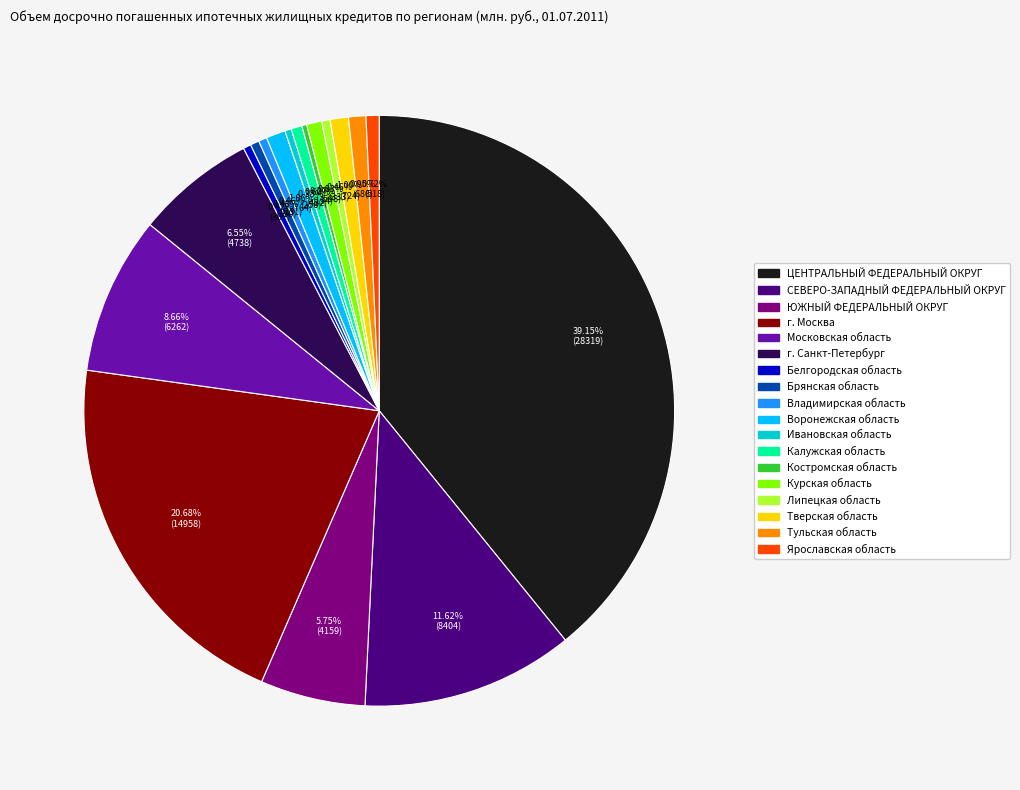

Which slice is the largest?

ЦЕНТРАЛЬНЫЙ ФЕДЕРАЛЬНЫЙ ОКРУГ